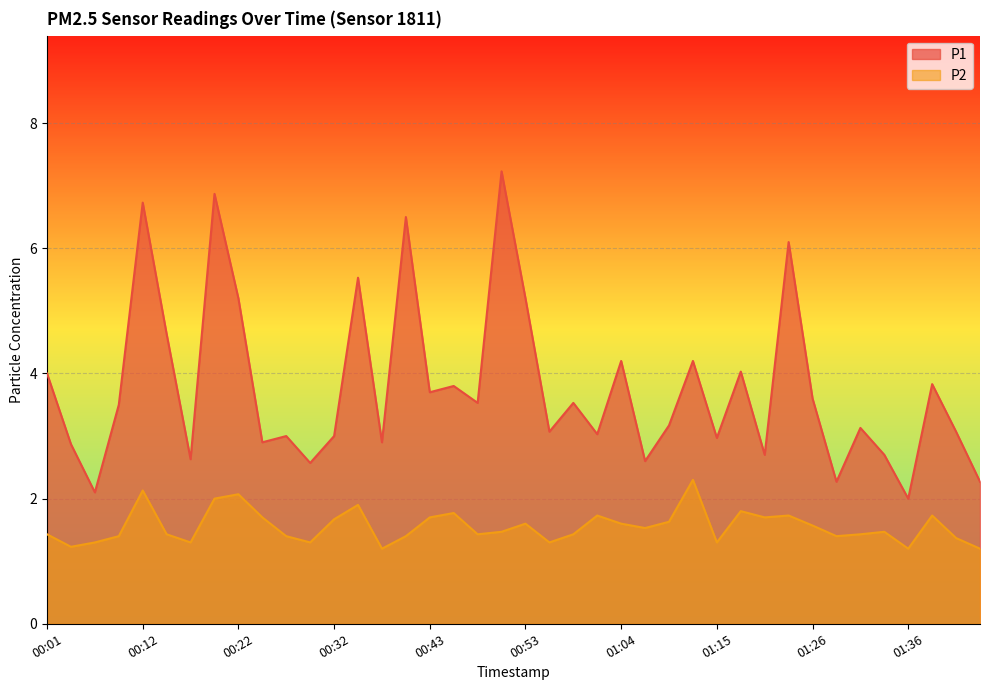

What position from the left is 01:31?

35